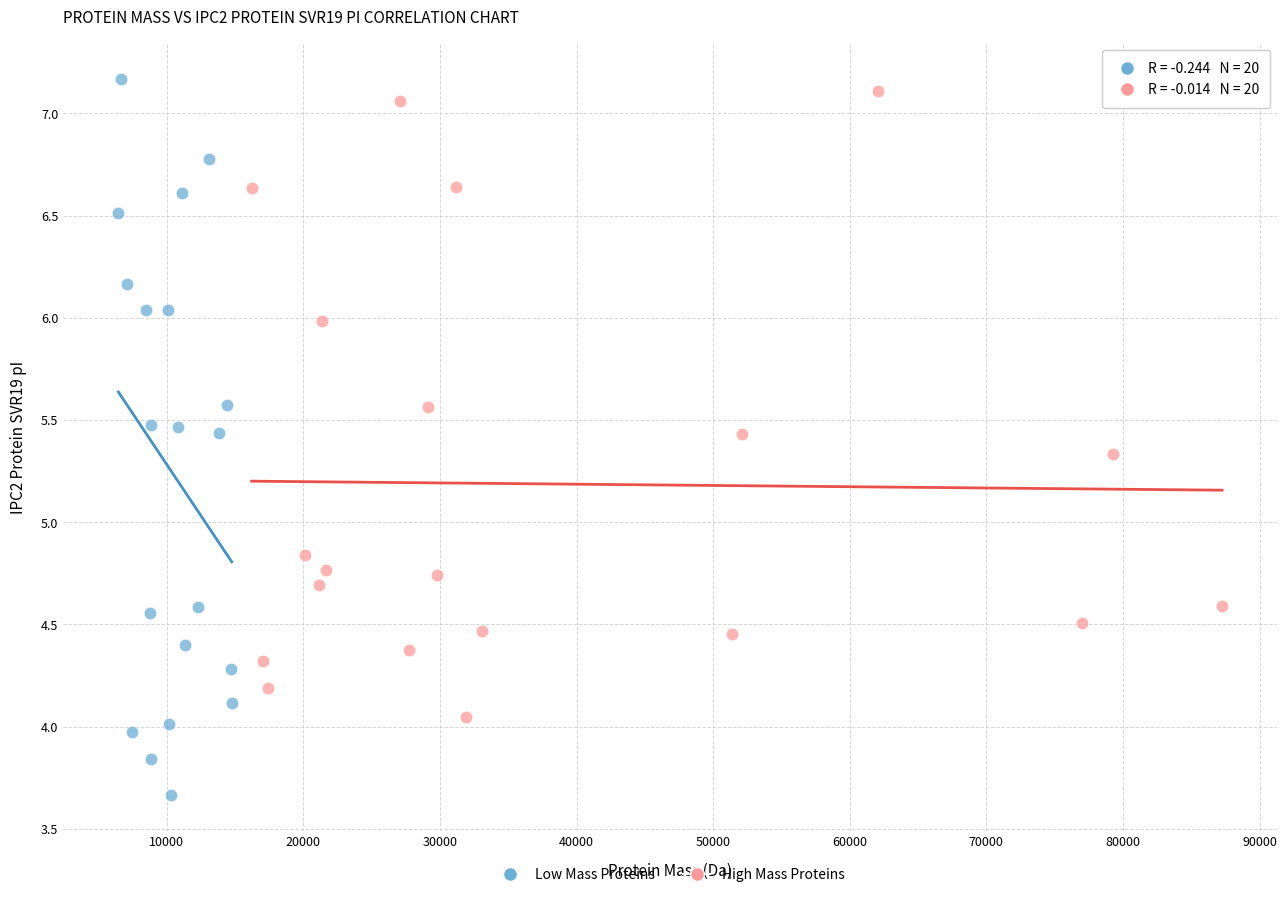

Which series contains the lowest Y value?

Low Mass Proteins